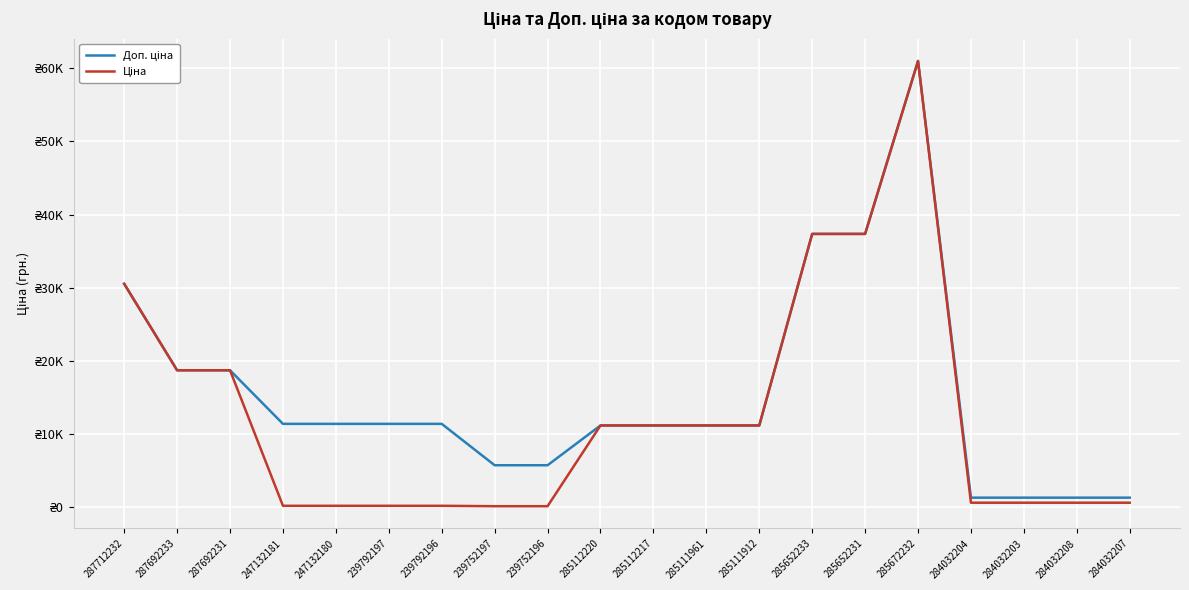

What position from the left is 285672232?

16